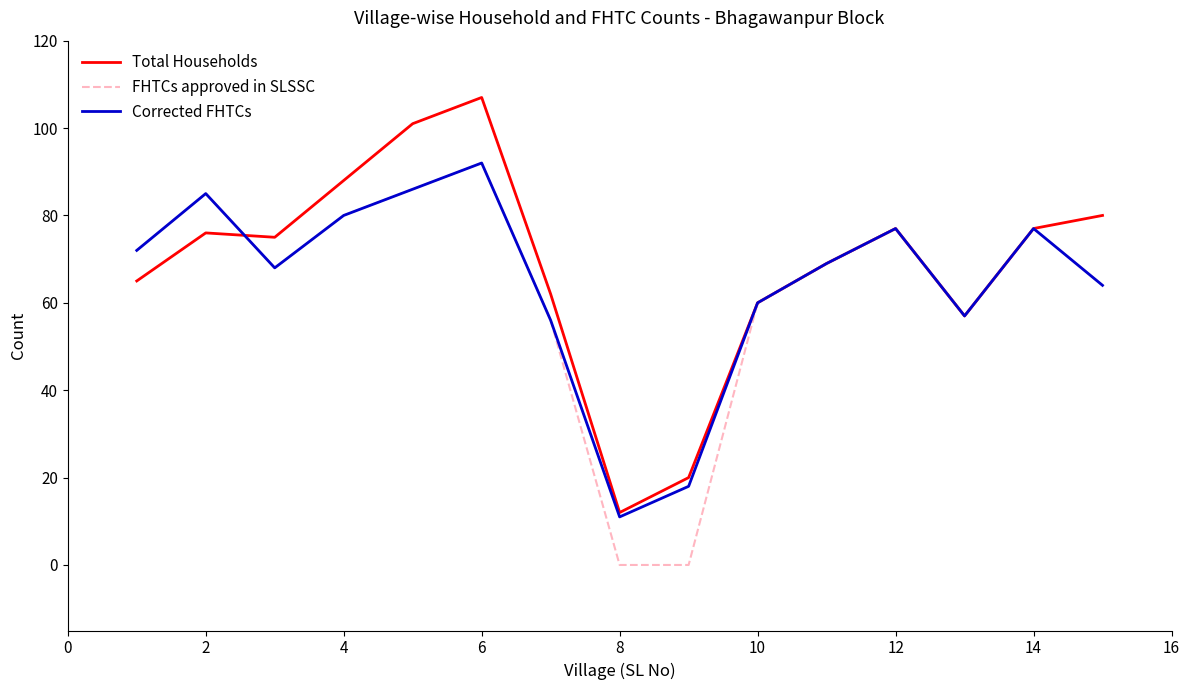

What is the maximum value shown in the chart?

107